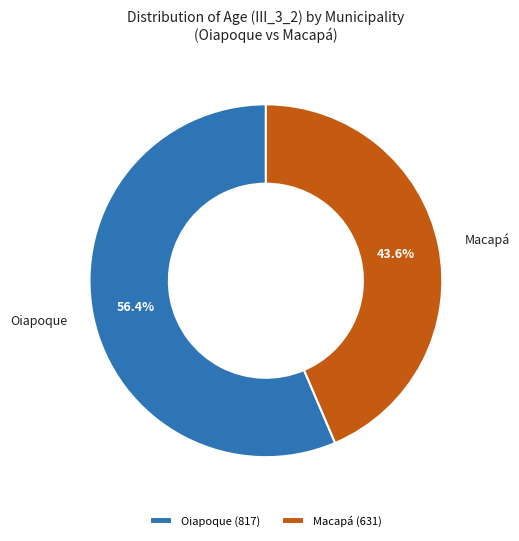

Does any single category account for the majority?

Yes